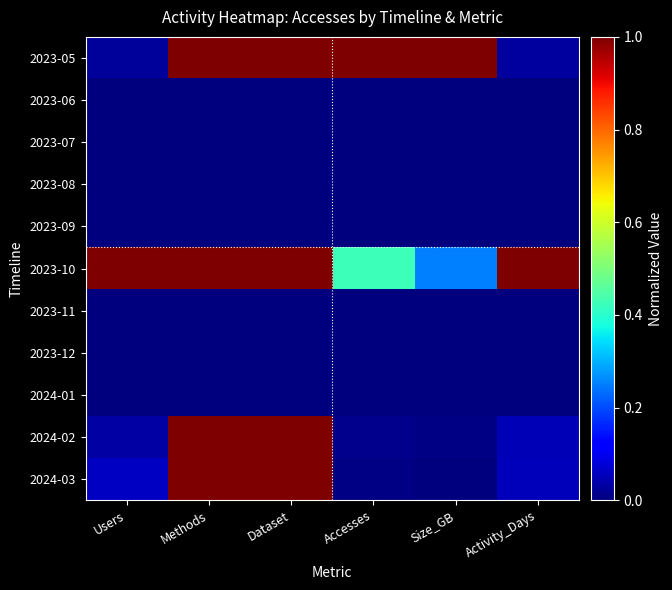

Which category has the lowest value across all series?

Users